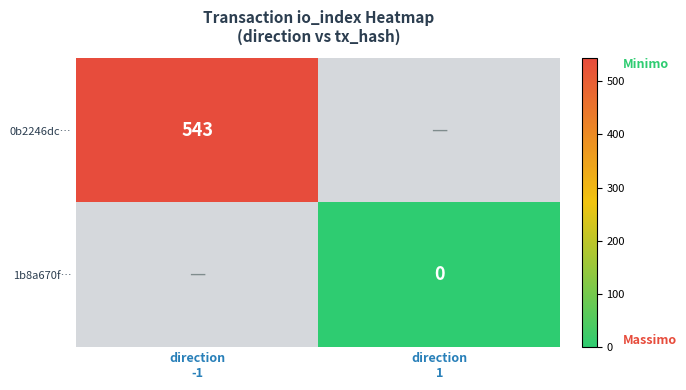

Rank the series at direction -1 from lowest to highest value.

0b2246dc…, 1b8a670f…